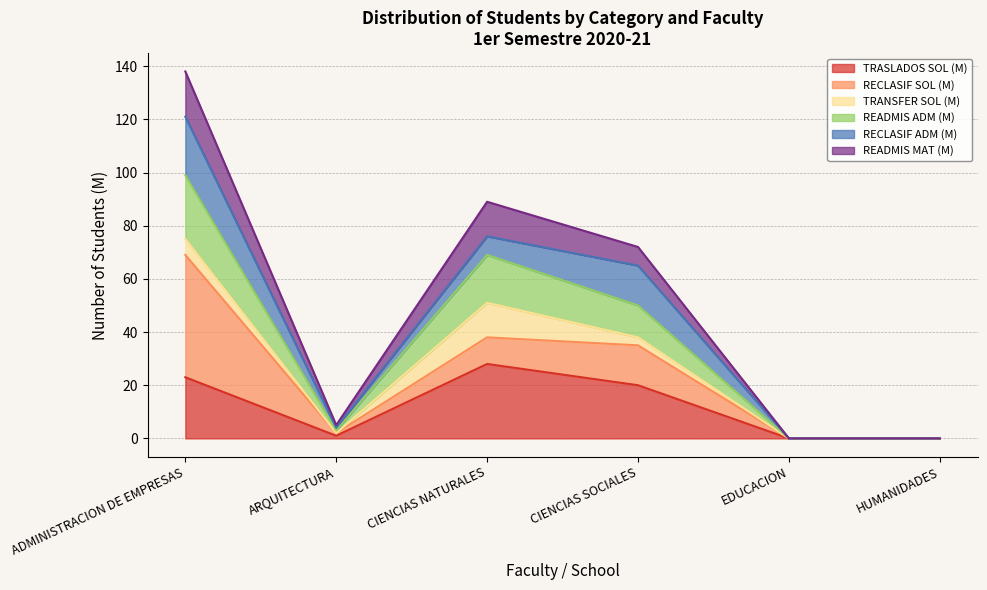

Where is TRASLADOS SOL (M) nearest to the value 14?

CIENCIAS SOCIALES